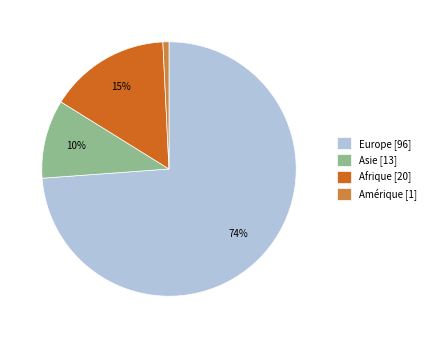

Which slice is the largest?

Europe [96]